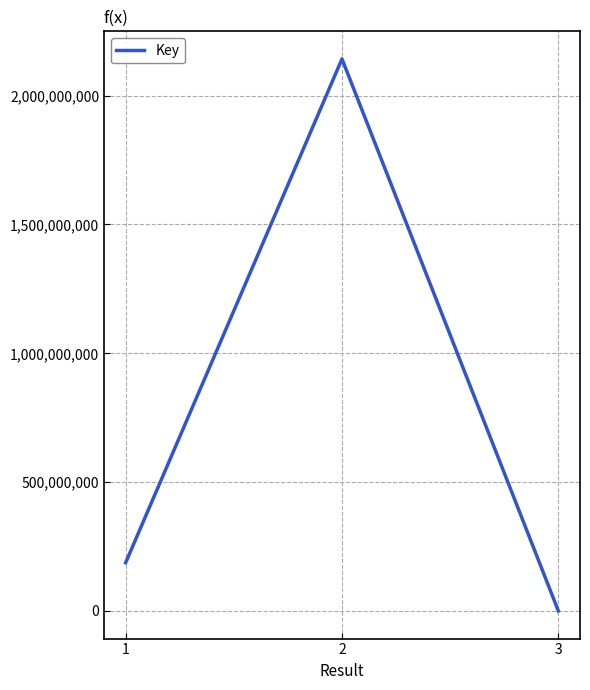

What is the smallest value displayed?

4781